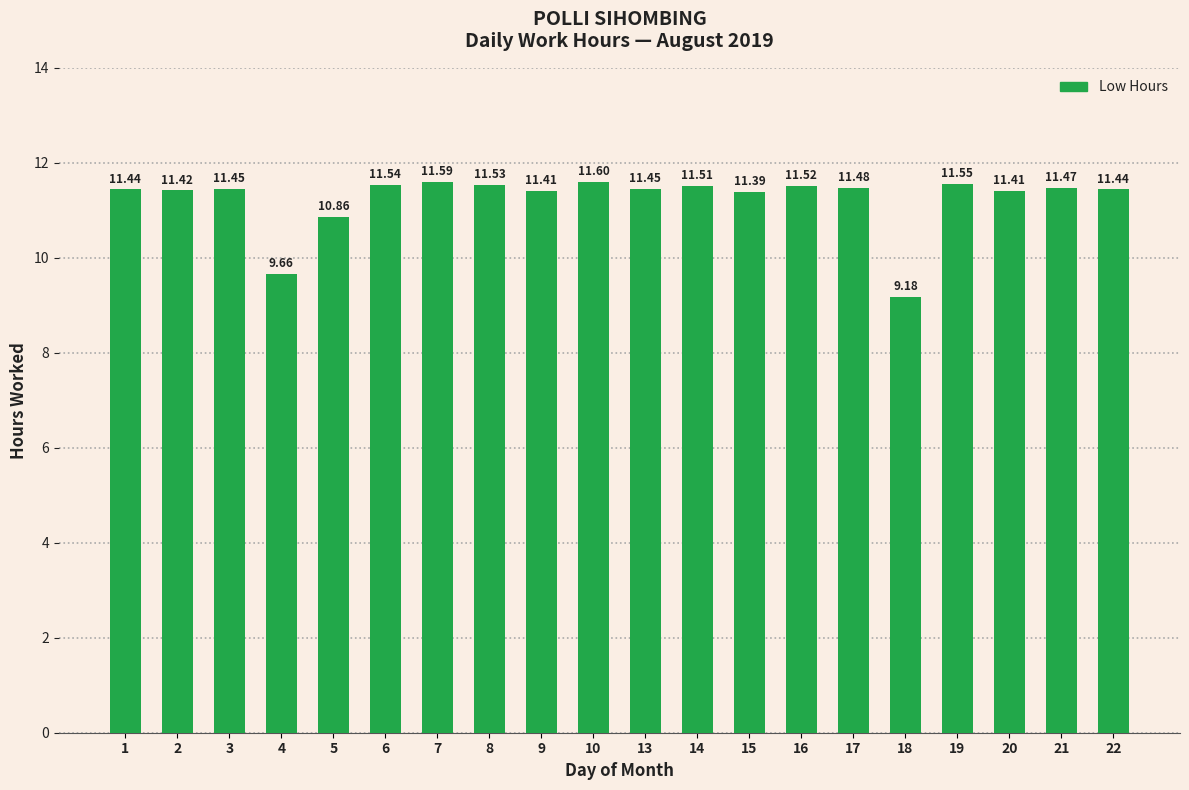

How many series are shown in this chart?

1